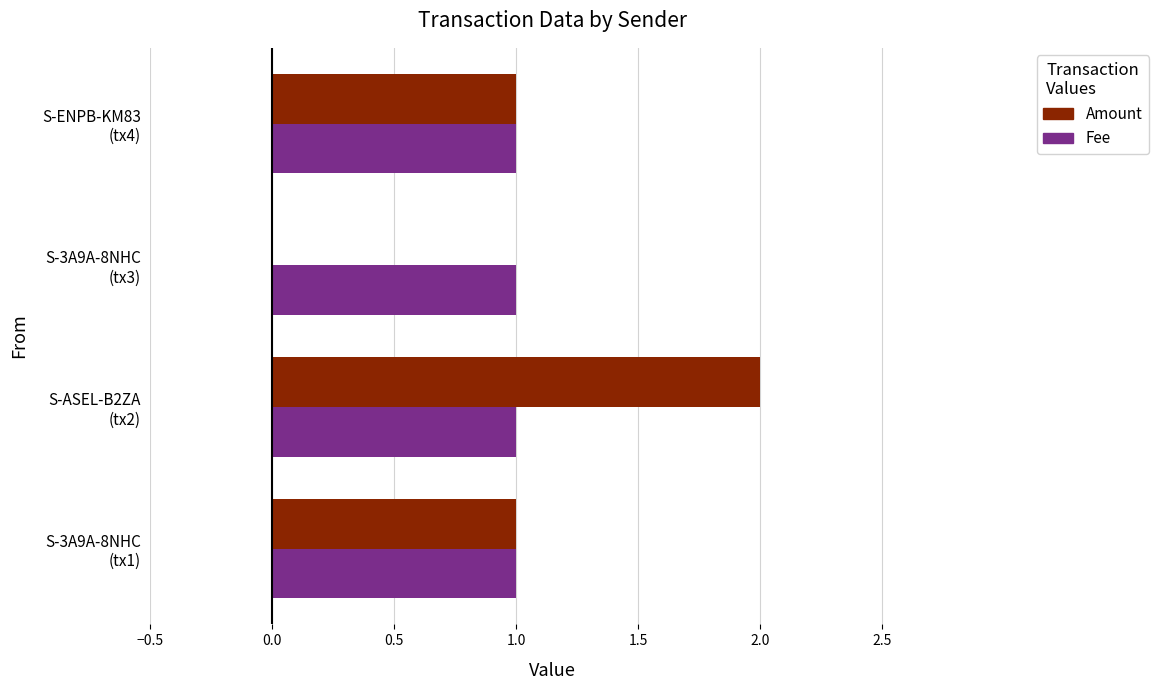

What is the sum of all Fee values?

4